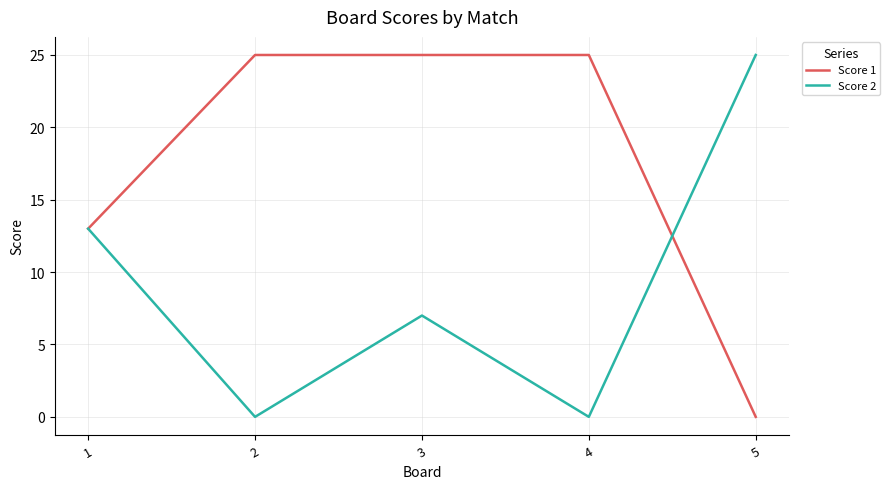

List the series in order of their overall mean, highest first.

Score 1, Score 2